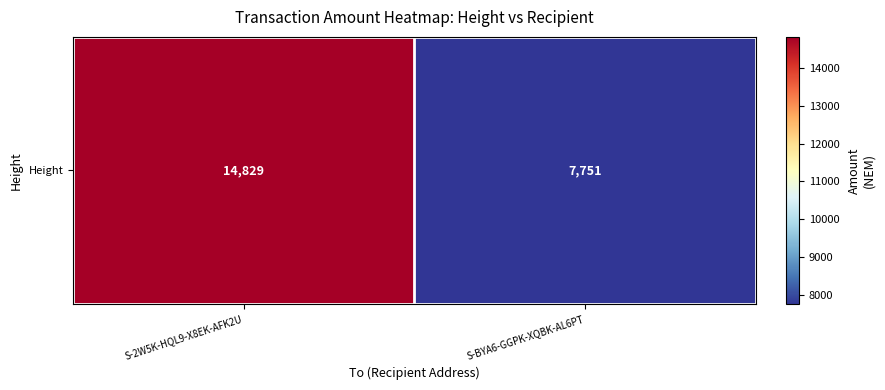

At which category does the chart reach its minimum across all series?

S-BYA6-GGPK-XQBK-AL6PT